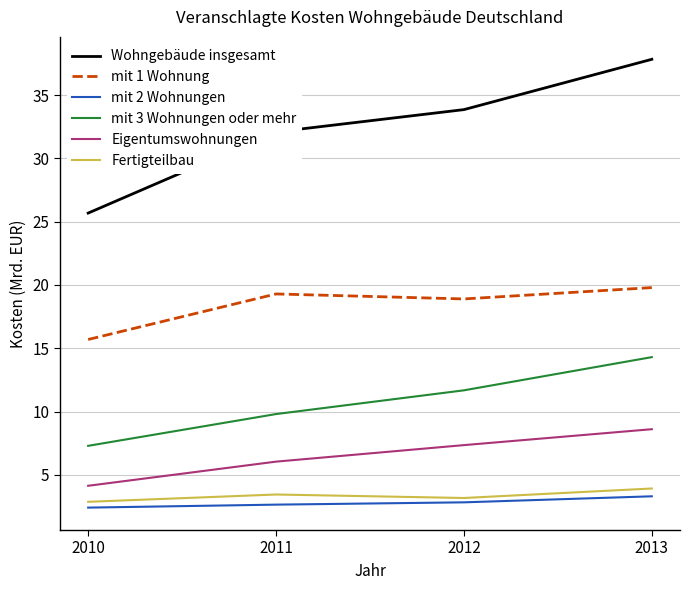

What is the sum of the Eigentumswohnungen values at 2013 and 2011?

14641857